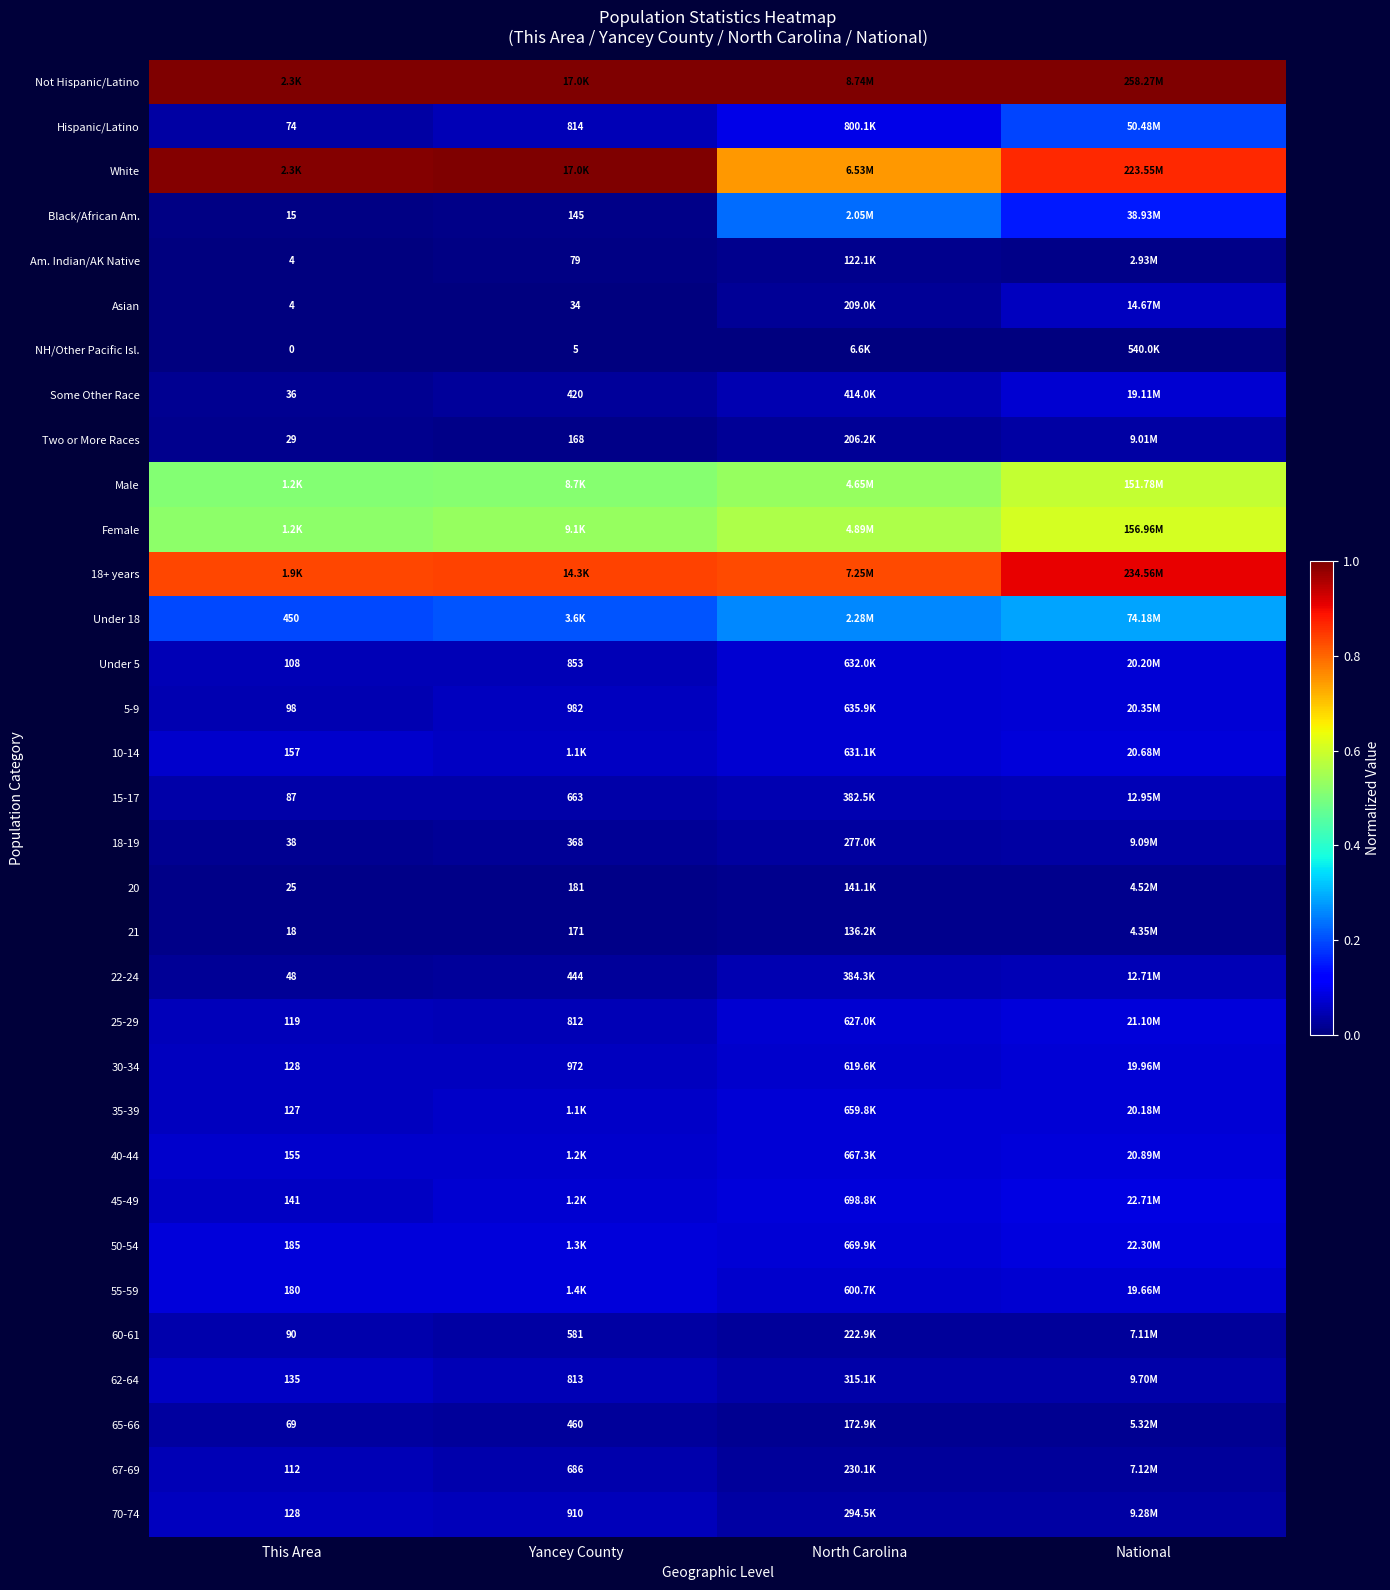

Rank the series by their maximum value, from highest to lowest.

Not Hispanic/Latino, White, 18+ years, Female, Male, Under 18, Black/African Am., Hispanic/Latino, 45-49, 50-54, 55-59, 25-29, 40-44, 10-14, 5-9, Under 5, 35-39, 30-34, Some Other Race, 62-64, 70-74, Asian, 67-69, 15-17, 22-24, 60-61, 18-19, Two or More Races, 65-66, 20, 21, Am. Indian/AK Native, NH/Other Pacific Isl.